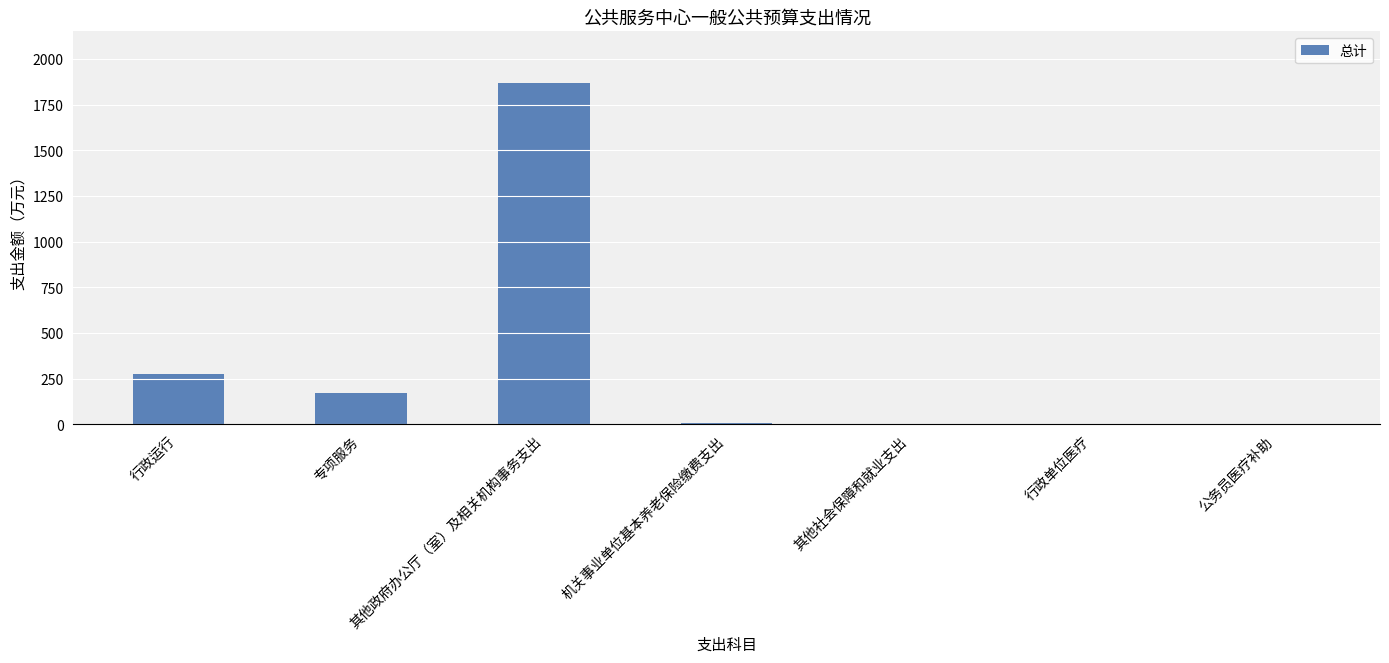

The chart shows a value of 174.0 at 专项服务. True or false?

True